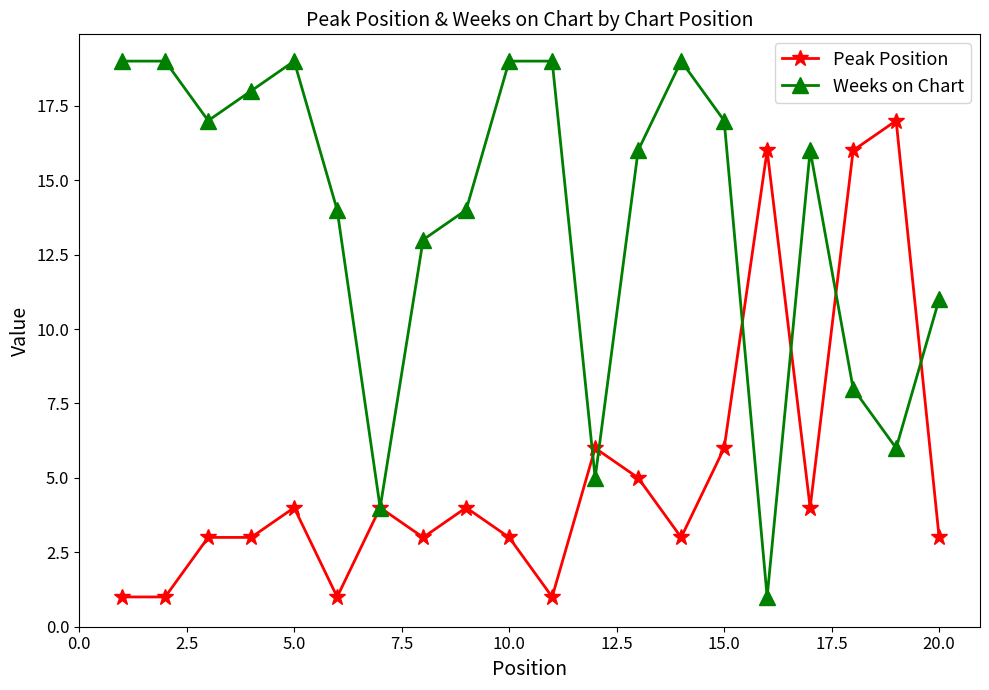

At how many categories does at least one series exceed 9?

18